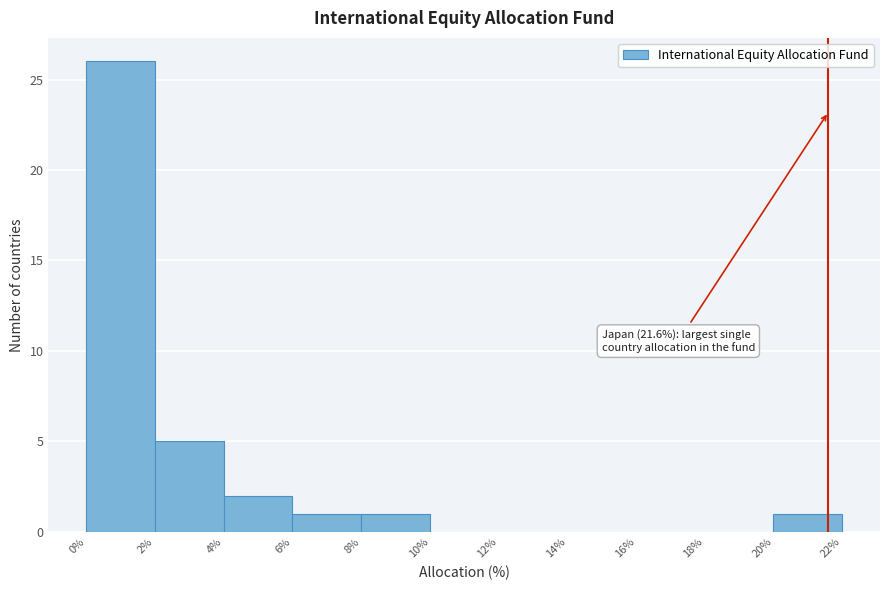

Over which range of the x-axis is the bar tallest?

0% to 2%